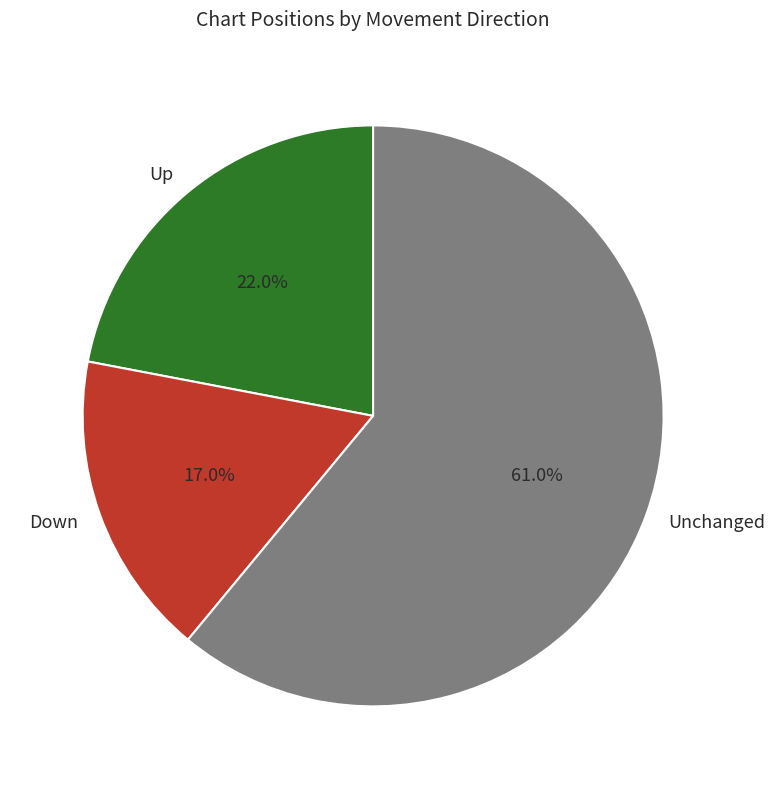

To the nearest percent, what is the average slice percentage?

33%